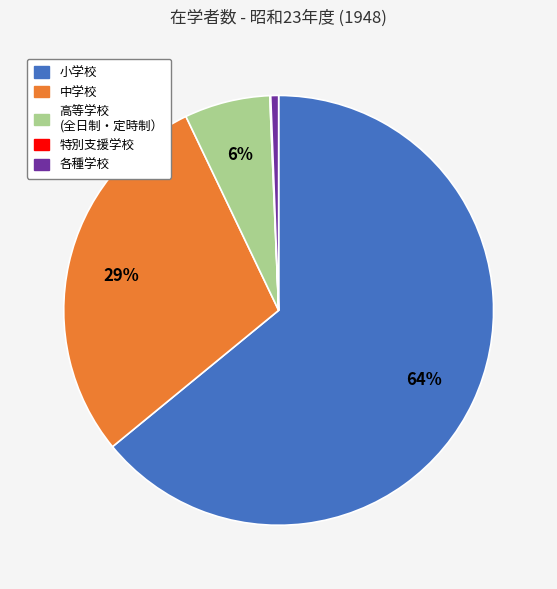

To the nearest percent, what is the average slice percentage?

20%